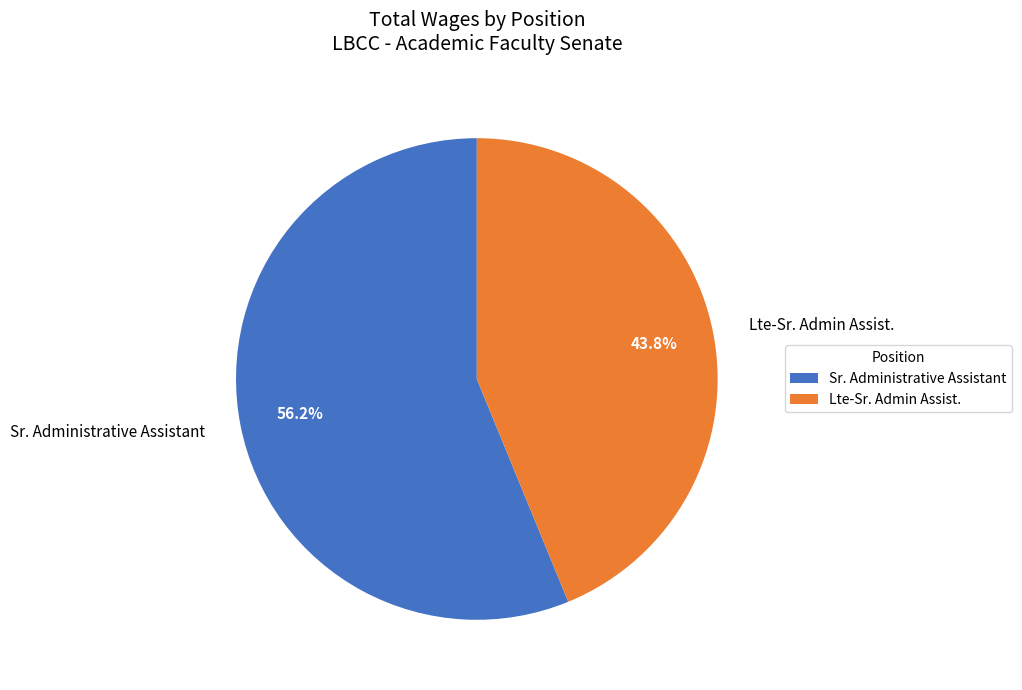

To the nearest percent, what is the difference between the Sr. Administrative Assistant and Lte-Sr. Admin Assist. slice percentages?

12%